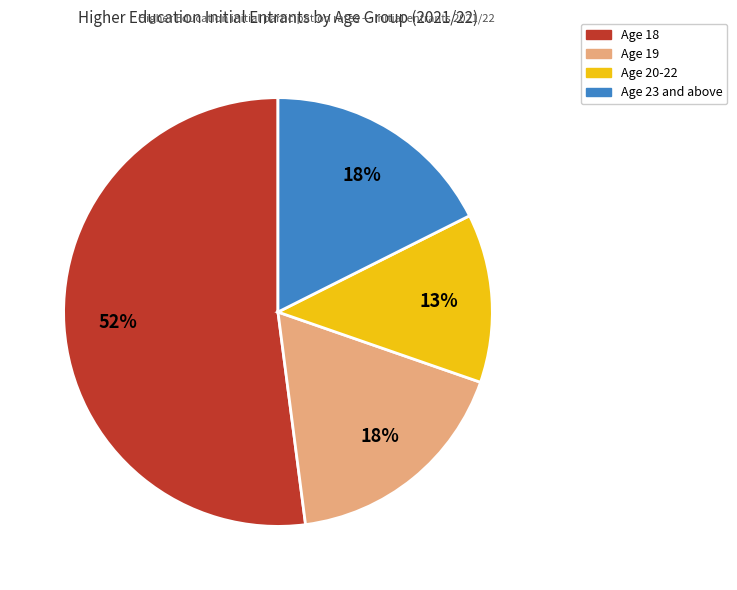

Is there any slice that represents more than half of the pie?

Yes